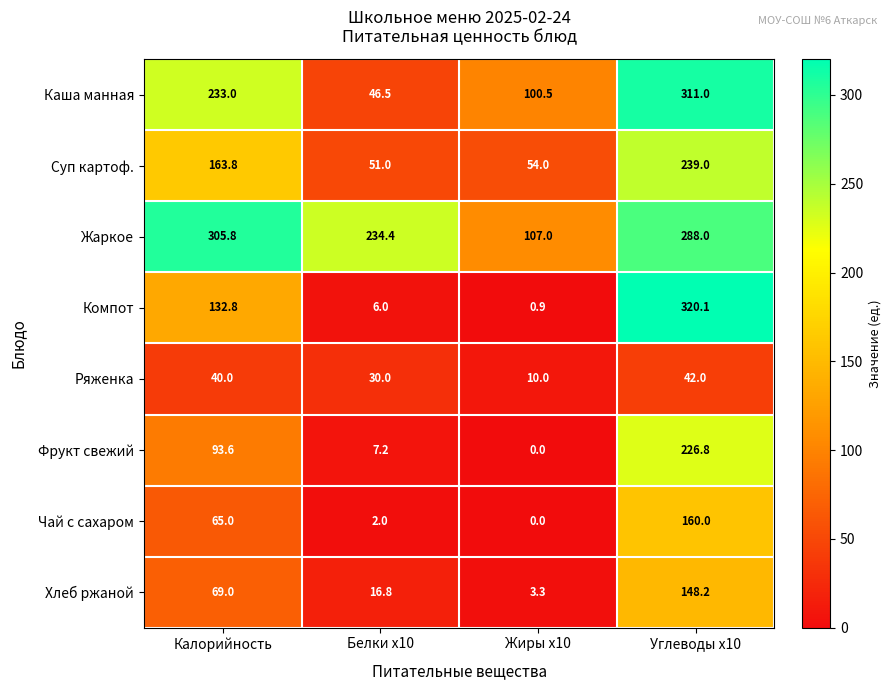

List the series in order of their peak value, highest first.

Компот, Каша манная, Жаркое, Суп картоф., Фрукт свежий, Чай с сахаром, Хлеб ржаной, Ряженка